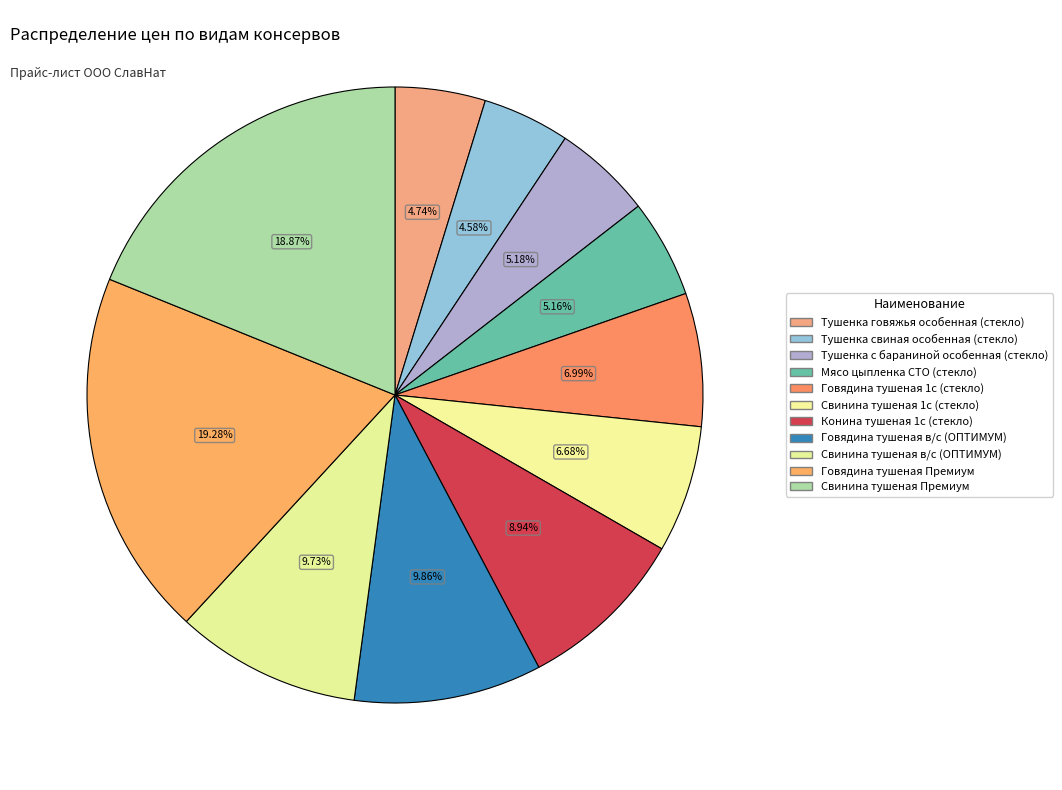

Is Тушенка говяжья особенная (стекло) the majority of the pie?

No